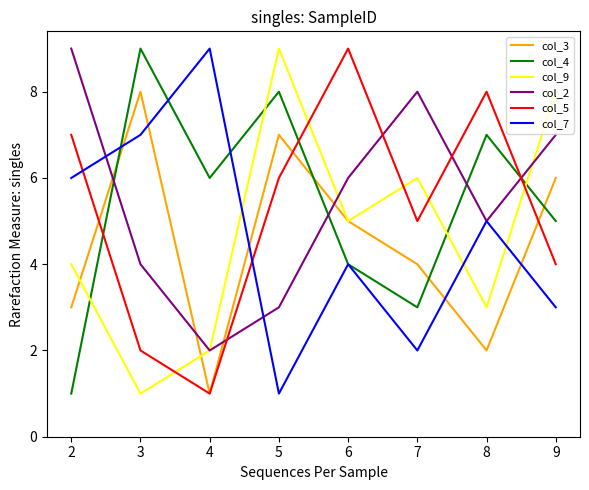

True or false: col_9 has a value of 3 at 7.

False